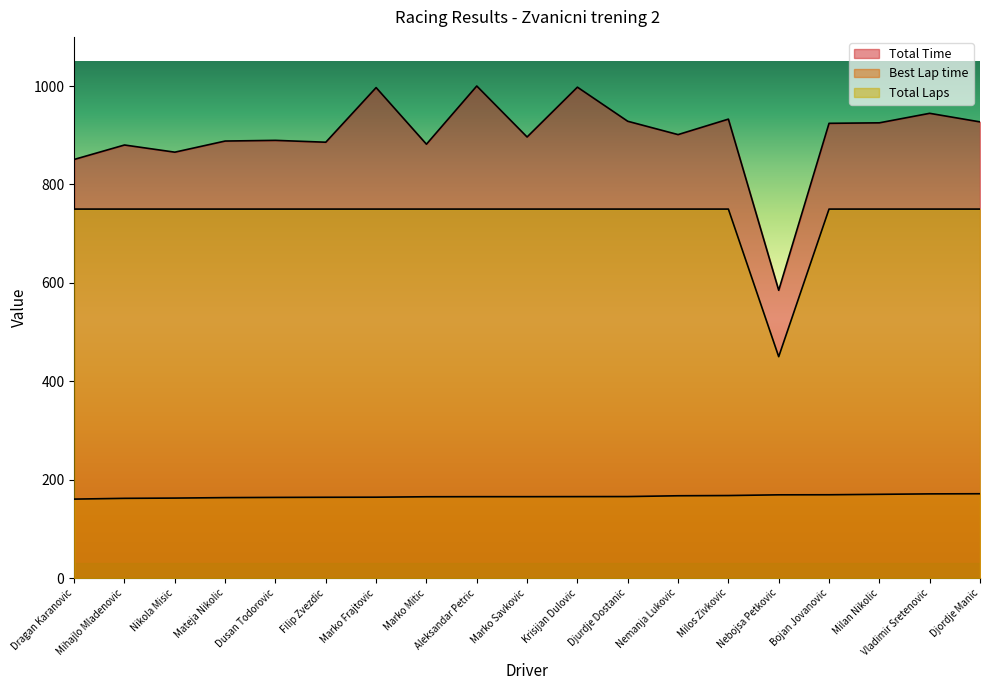

What is the approximate value of Total Laps at Krisijan Dulovic?

750.0